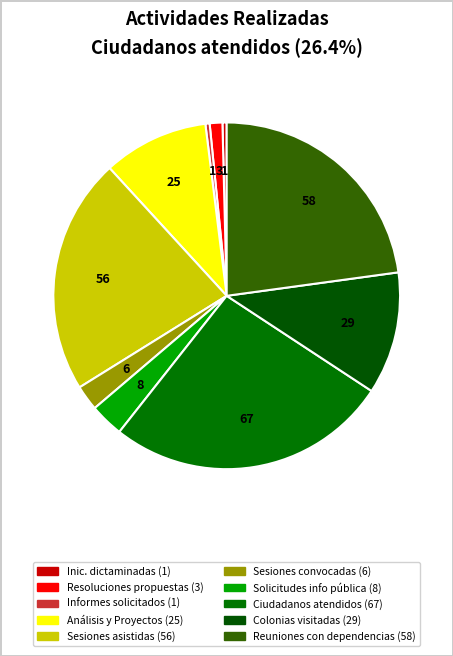

Count the number of slices in the pie.

10